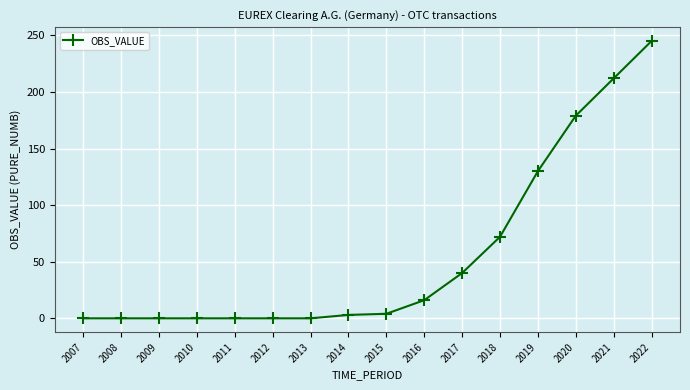

What is the difference between the maximum and minimum values?

245